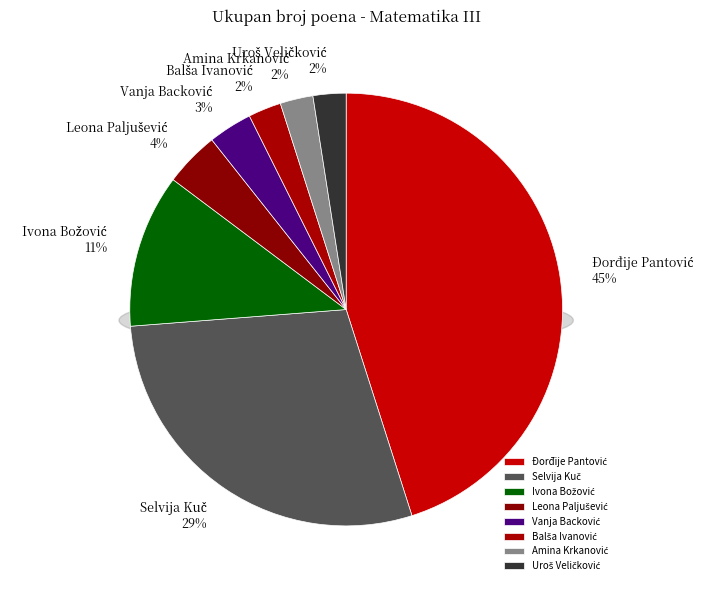

To the nearest percent, what percentage of the pie is Vanja Backović?

3%